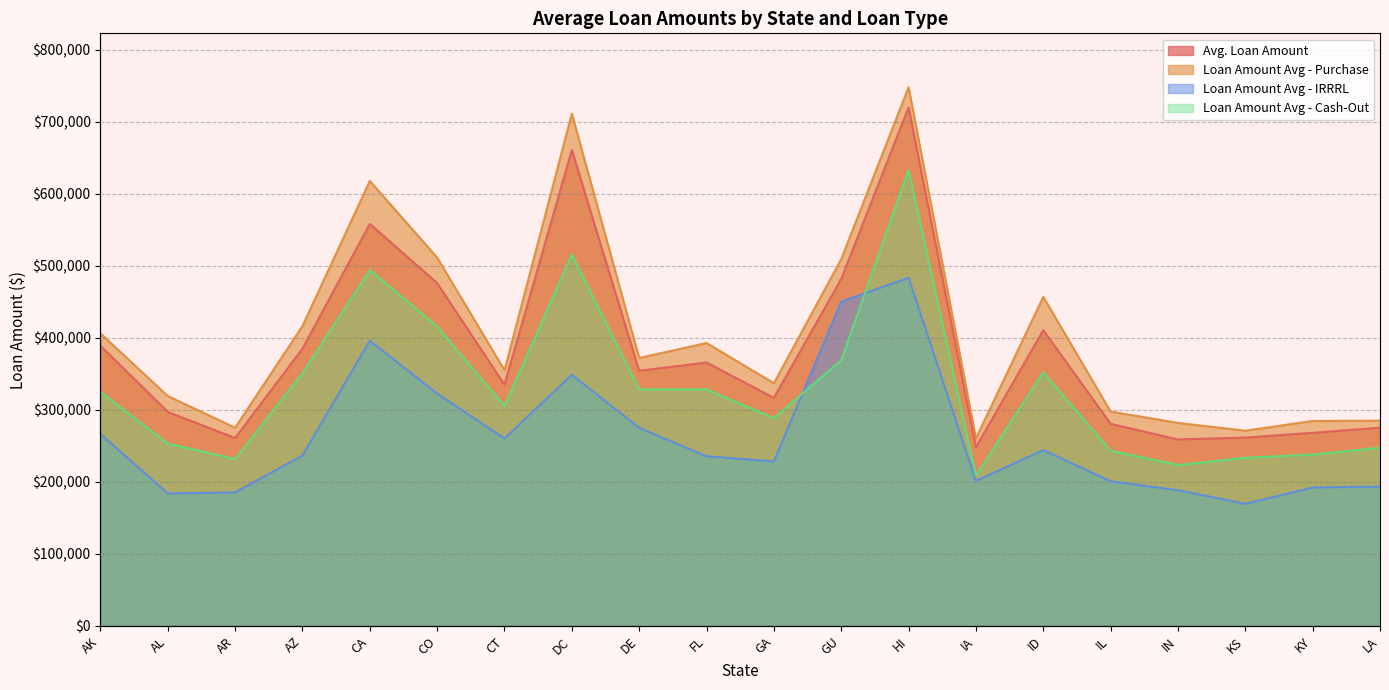

What are all the series names shown in the legend?

Avg. Loan Amount, Loan Amount Avg - Purchase, Loan Amount Avg - IRRRL, Loan Amount Avg - Cash-Out